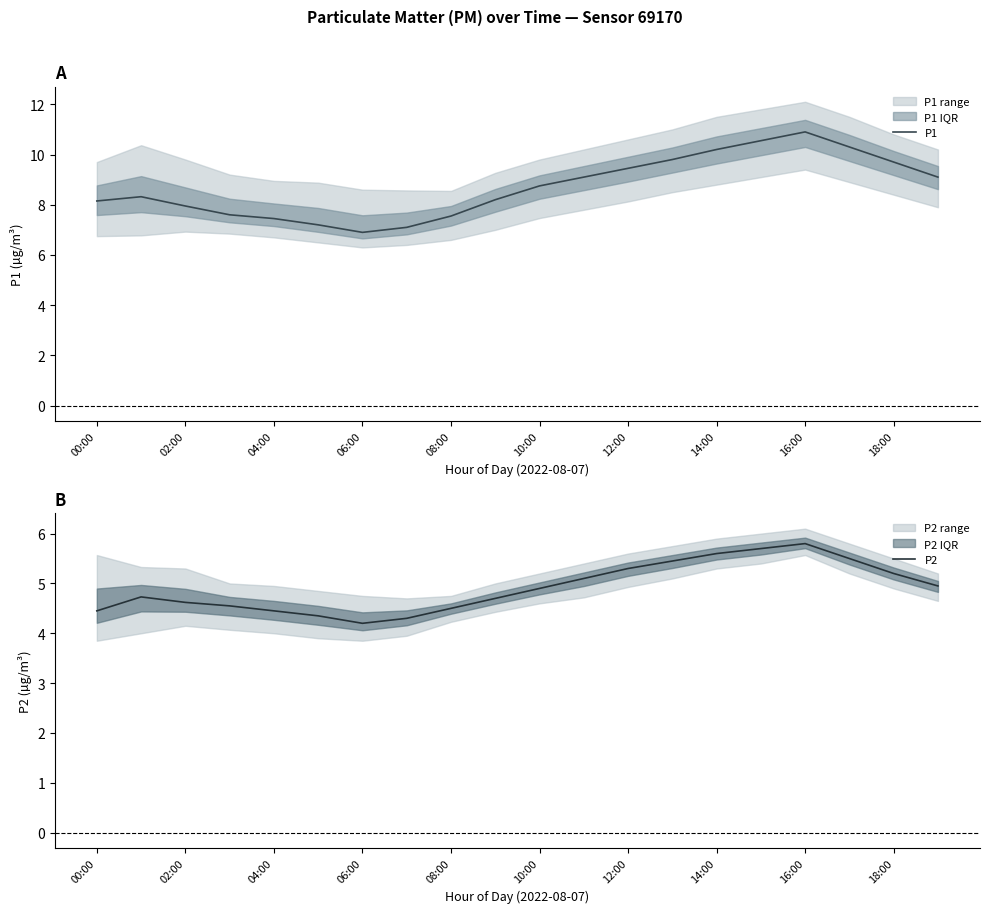

Which category has the highest value in the P1 series?

16:00